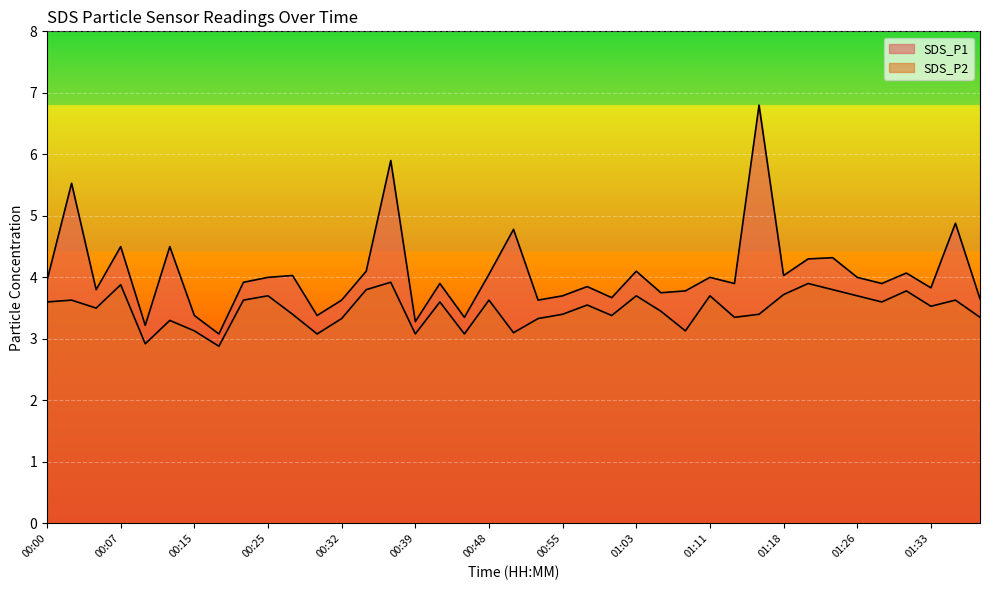

True or false: SDS_P2 and SDS_P1 cross at least once.

False